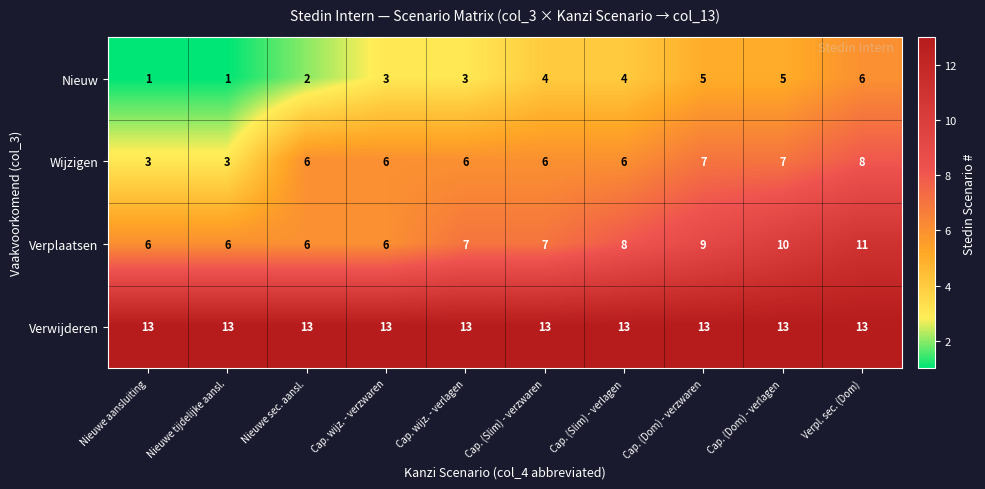

What is the spread (max minus min) of values at Nieuwe aansluiting?

12